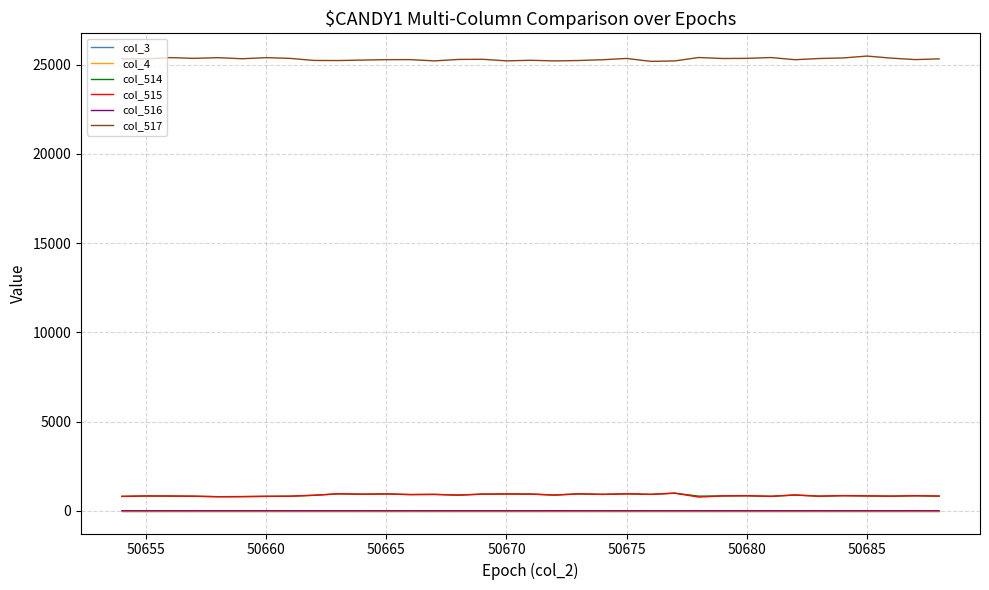

Is this an area chart (filled region under the line)?

No